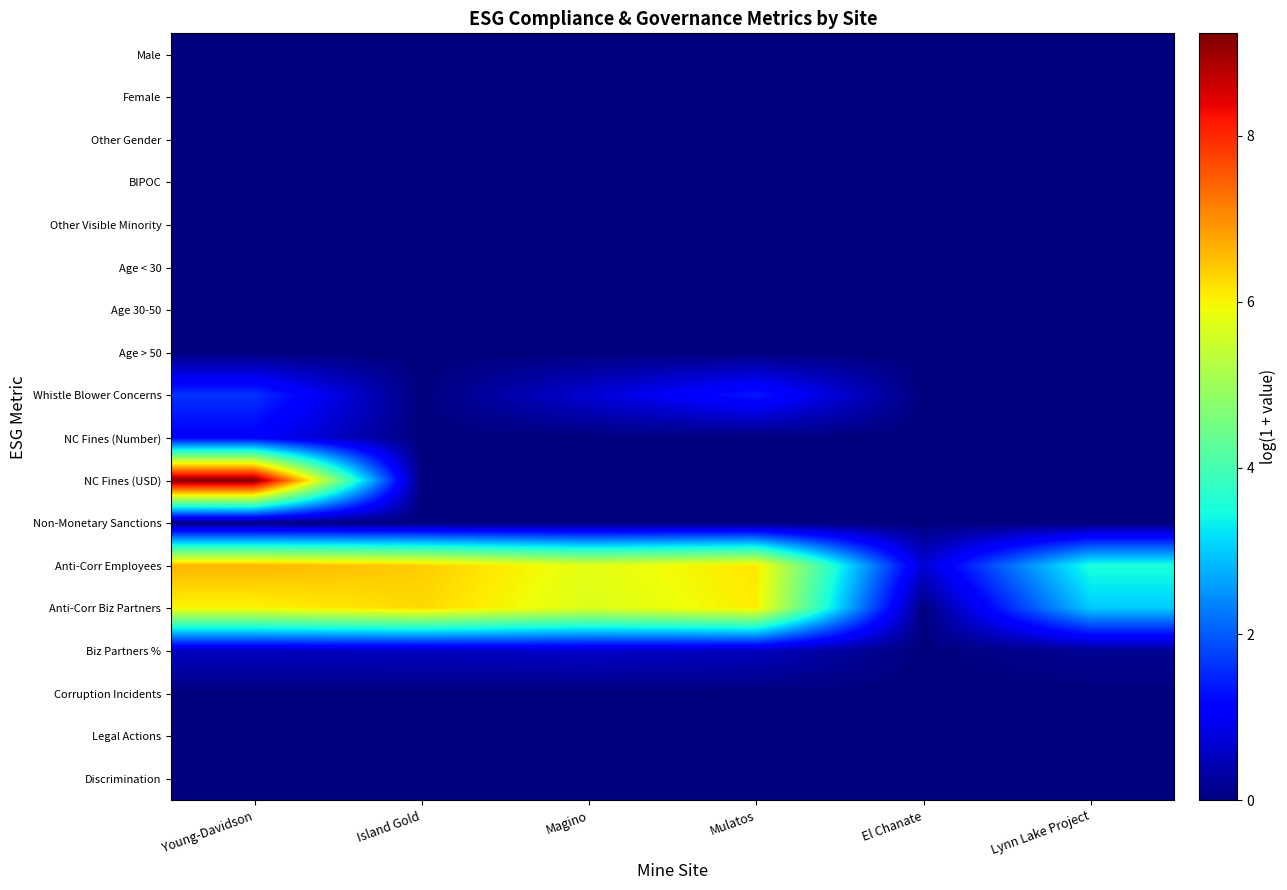

Reading right to left, list all the values displayed in this chart.

Male: Lynn Lake Project=0.0	El Chanate=0.0	Mulatos=0.0	Magino=0.0	Island Gold=0.0	Young-Davidson=0.0
Female: Lynn Lake Project=0.0	El Chanate=0.0	Mulatos=0.0	Magino=0.0	Island Gold=0.0	Young-Davidson=0.0
Other Gender: Lynn Lake Project=0.0	El Chanate=0.0	Mulatos=0.0	Magino=0.0	Island Gold=0.0	Young-Davidson=0.0
BIPOC: Lynn Lake Project=0.0	El Chanate=0.0	Mulatos=0.0	Magino=0.0	Island Gold=0.0	Young-Davidson=0.0
Other Visible Minority: Lynn Lake Project=0.0	El Chanate=0.0	Mulatos=0.0	Magino=0.0	Island Gold=0.0	Young-Davidson=0.0
Age < 30: Lynn Lake Project=0.0	El Chanate=0.0	Mulatos=0.0	Magino=0.0	Island Gold=0.0	Young-Davidson=0.0
Age 30-50: Lynn Lake Project=0.0	El Chanate=0.0	Mulatos=0.0	Magino=0.0	Island Gold=0.0	Young-Davidson=0.0
Age > 50: Lynn Lake Project=0.0	El Chanate=0.0	Mulatos=0.0	Magino=0.0	Island Gold=0.0	Young-Davidson=0.0
Whistle Blower Concerns: Lynn Lake Project=0.0	El Chanate=0.0	Mulatos=1.4	Magino=0.7	Island Gold=0.0	Young-Davidson=1.6
NC Fines (Number): Lynn Lake Project=0.0	El Chanate=0.0	Mulatos=0.0	Magino=0.0	Island Gold=0.0	Young-Davidson=1.1
NC Fines (USD): Lynn Lake Project=0.0	El Chanate=0.0	Mulatos=0.0	Magino=0.0	Island Gold=0.0	Young-Davidson=9.2
Non-Monetary Sanctions: Lynn Lake Project=0.0	El Chanate=0.0	Mulatos=0.0	Magino=0.0	Island Gold=0.0	Young-Davidson=0.0
Anti-Corr Employees: Lynn Lake Project=3.6	El Chanate=0.7	Mulatos=6.1	Magino=5.8	Island Gold=6.4	Young-Davidson=6.6
Anti-Corr Biz Partners: Lynn Lake Project=3.0	El Chanate=0.0	Mulatos=6.1	Magino=5.7	Island Gold=6.3	Young-Davidson=6.0
Biz Partners %: Lynn Lake Project=0.2	El Chanate=0.0	Mulatos=0.5	Magino=0.6	Island Gold=0.6	Young-Davidson=0.5
Corruption Incidents: Lynn Lake Project=0.0	El Chanate=0.0	Mulatos=0.0	Magino=0.0	Island Gold=0.0	Young-Davidson=0.0
Legal Actions: Lynn Lake Project=0.0	El Chanate=0.0	Mulatos=0.0	Magino=0.0	Island Gold=0.0	Young-Davidson=0.0
Discrimination: Lynn Lake Project=0.0	El Chanate=0.0	Mulatos=0.0	Magino=0.0	Island Gold=0.0	Young-Davidson=0.0